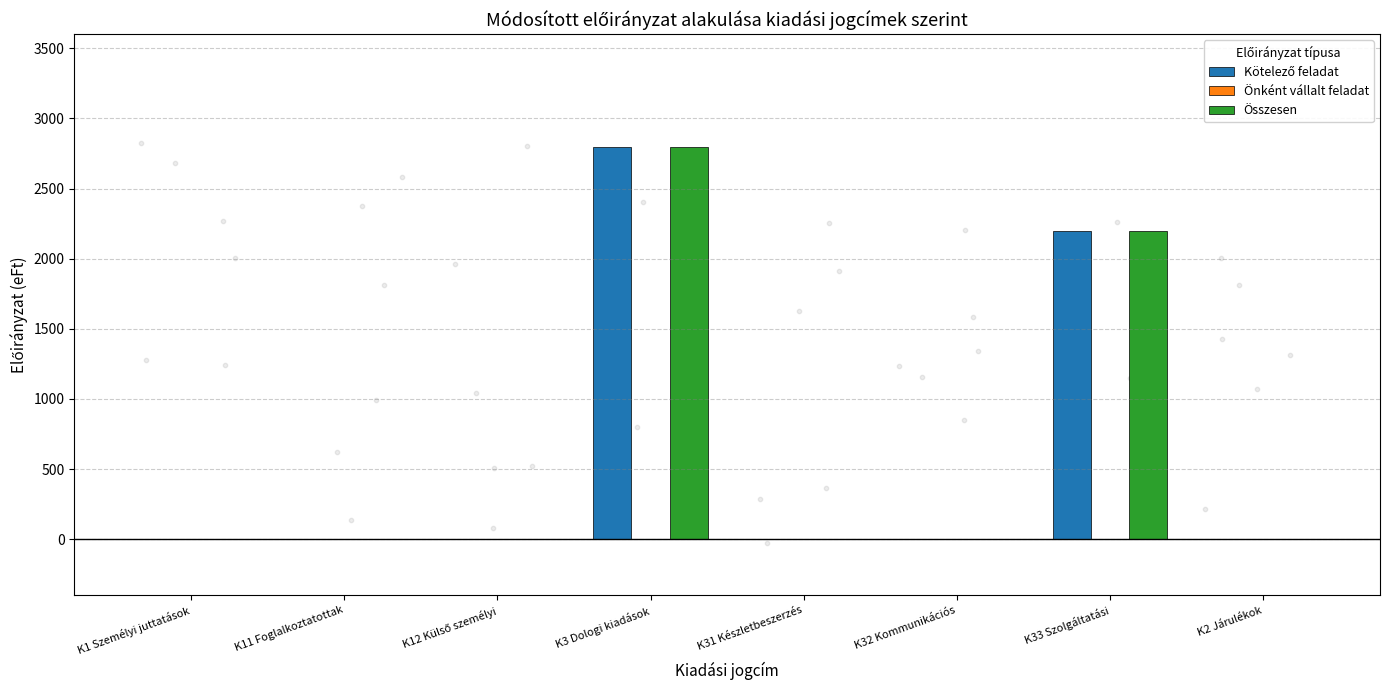

At how many categories does at least one series exceed 817?

2